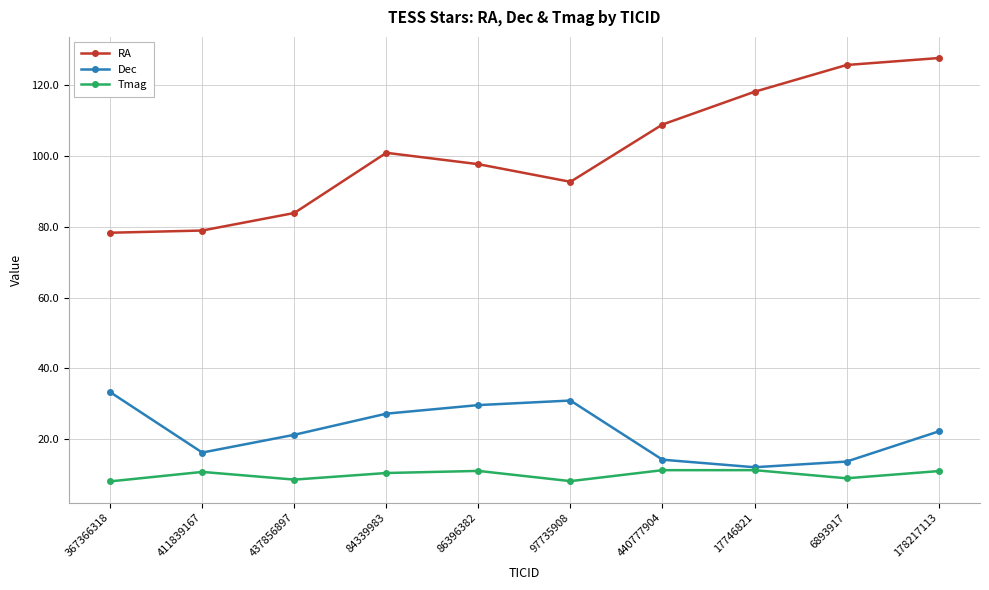

At 97735908, list the series in order from smallest to largest.

Tmag, Dec, RA